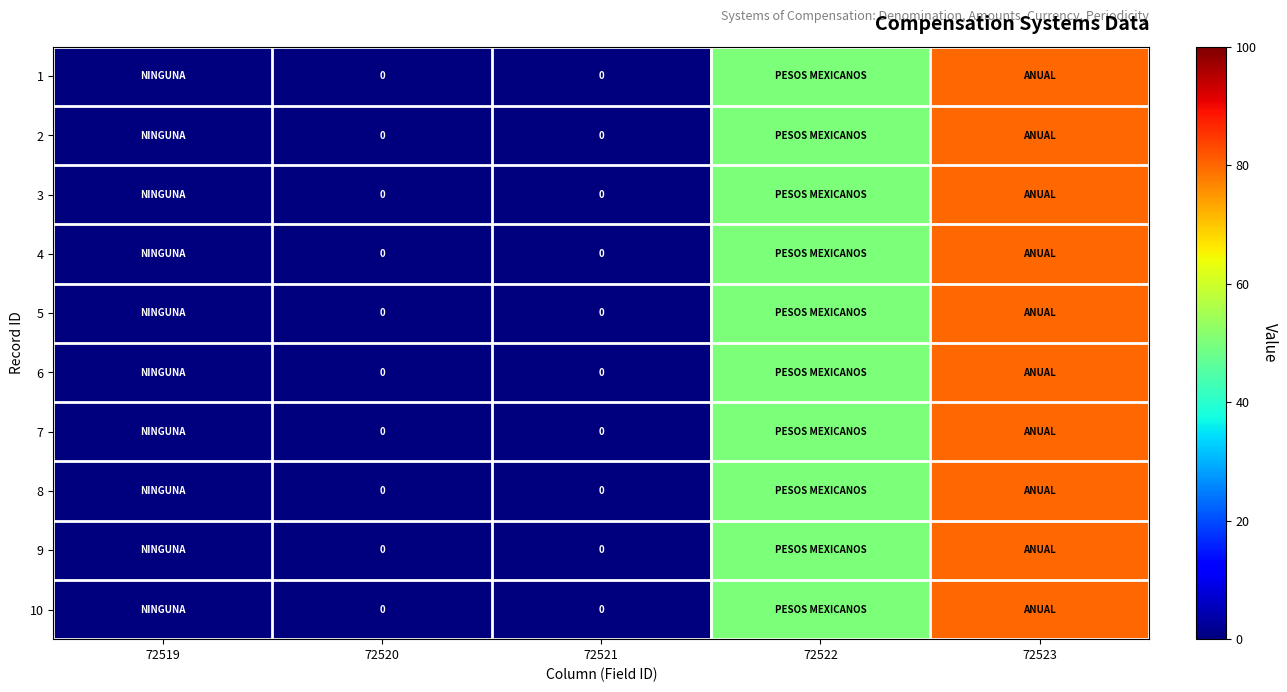

What is the difference between the second highest and second lowest values in the 4 series?

50